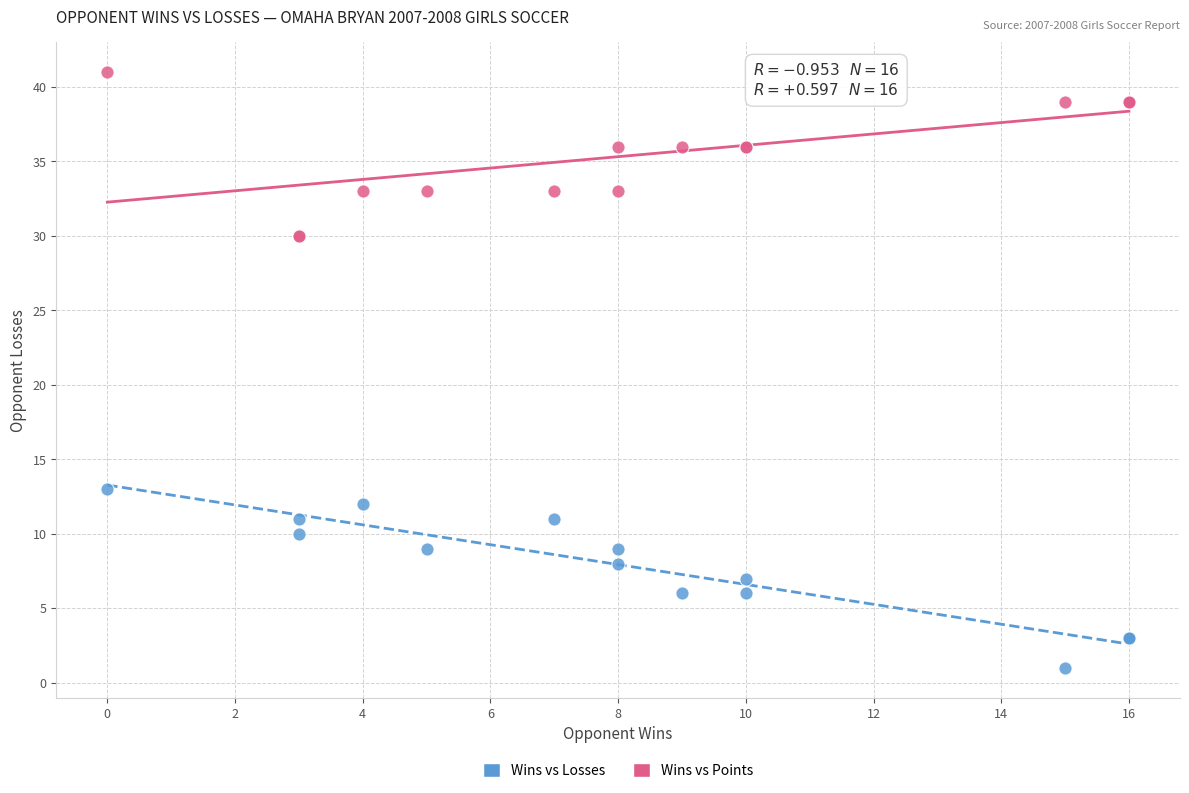

What are all the series names shown in the legend?

Wins vs Losses, Wins vs Points